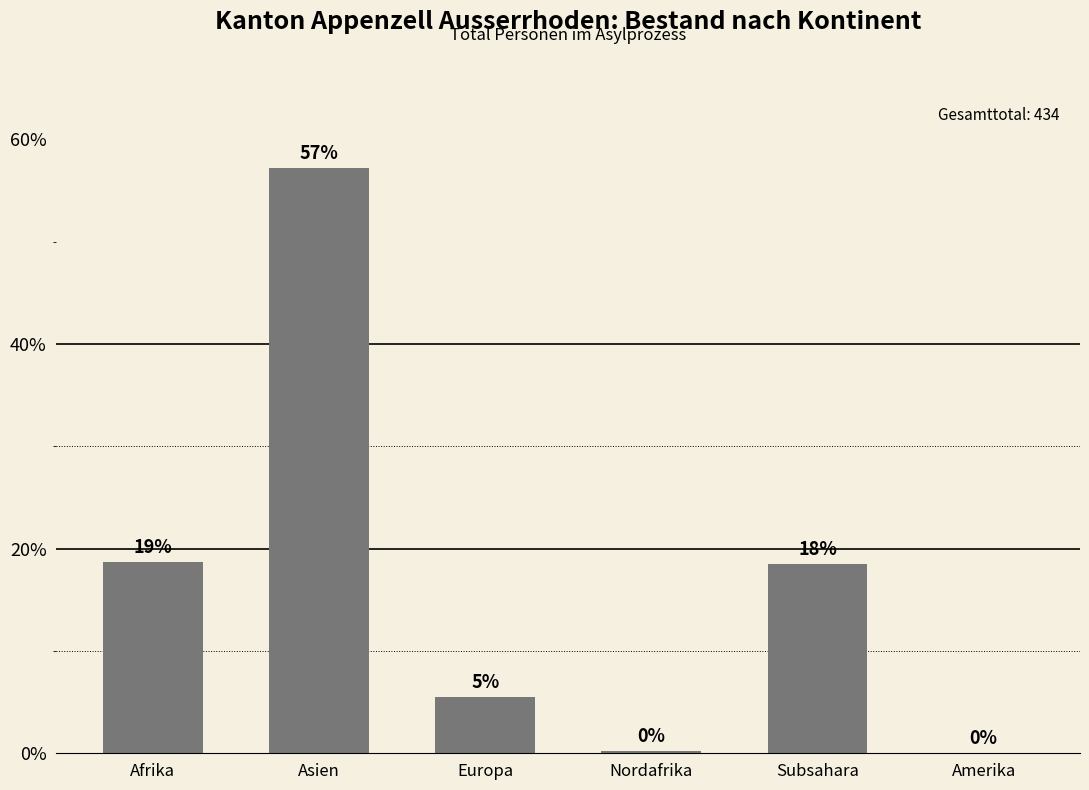

Read the value at Subsahara.

18.5